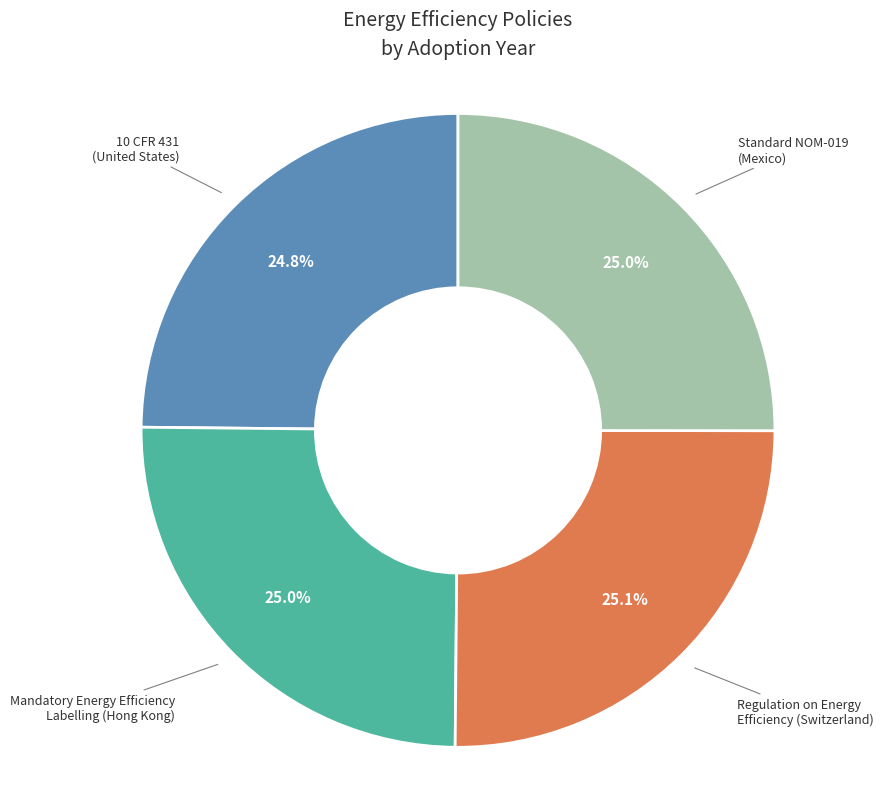

To the nearest percent, what is the average slice percentage?

25%